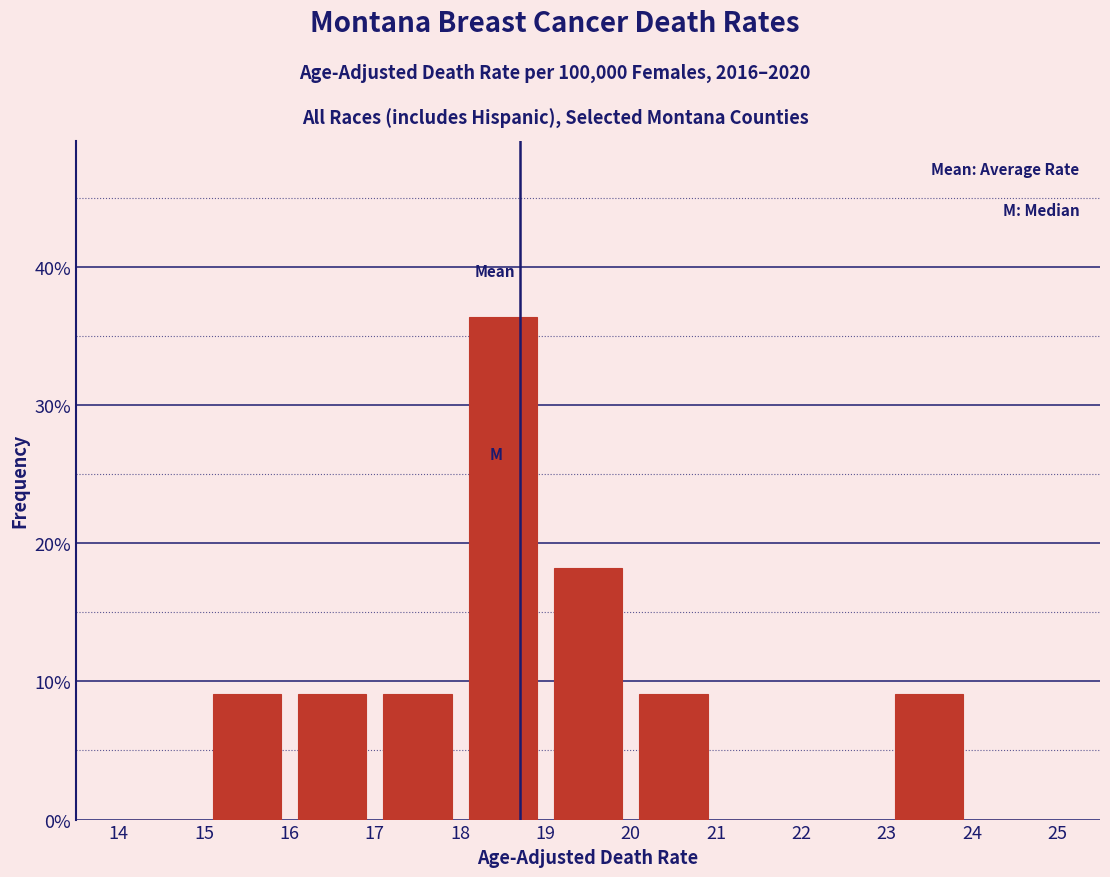

Reading left to right, list every bar in this chart as the range it spans on the x-axis followed by its height. The values are not printed on the chart, so give them approximately, as read against the axis.

14 to 15: 0
15 to 16: 9
16 to 17: 9
17 to 18: 9
18 to 19: 36
19 to 20: 18
20 to 21: 9
21 to 22: 0
22 to 23: 0
23 to 24: 9
24 to 25: 0